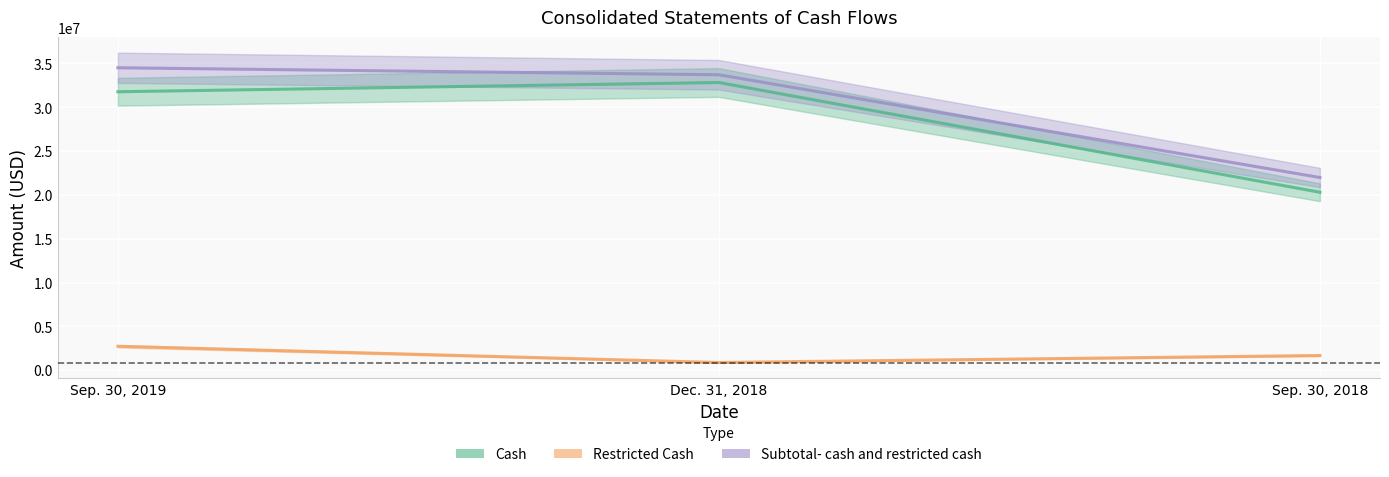

At which label does Cash reach its peak?

Dec. 31, 2018